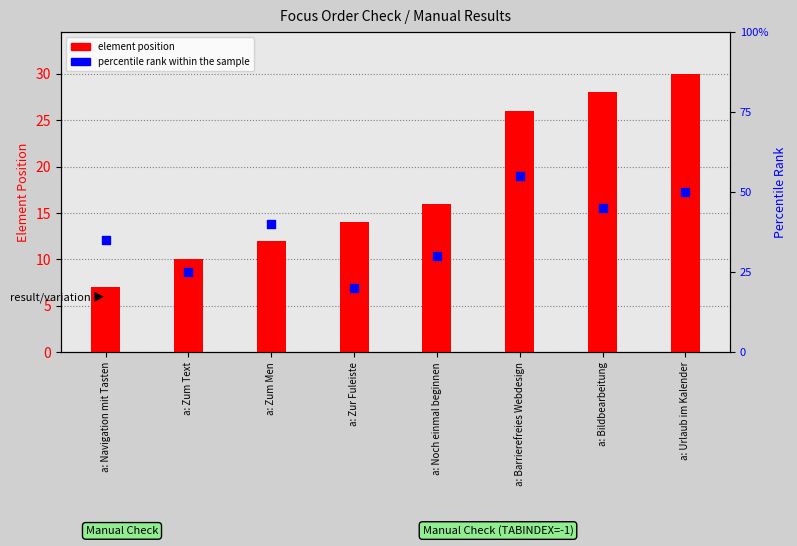

What is the total value across all series at a: Zum Men?

52